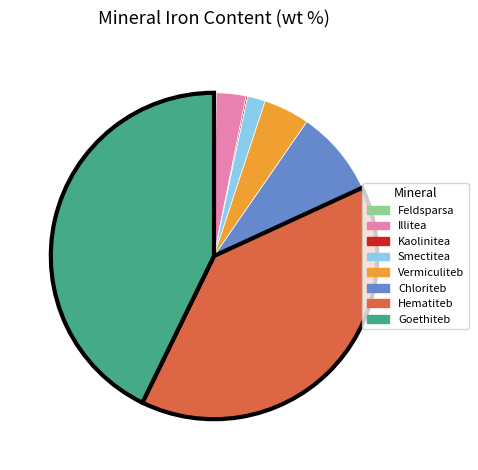

Is it true that Vermiculiteb is 18% of the pie?

False